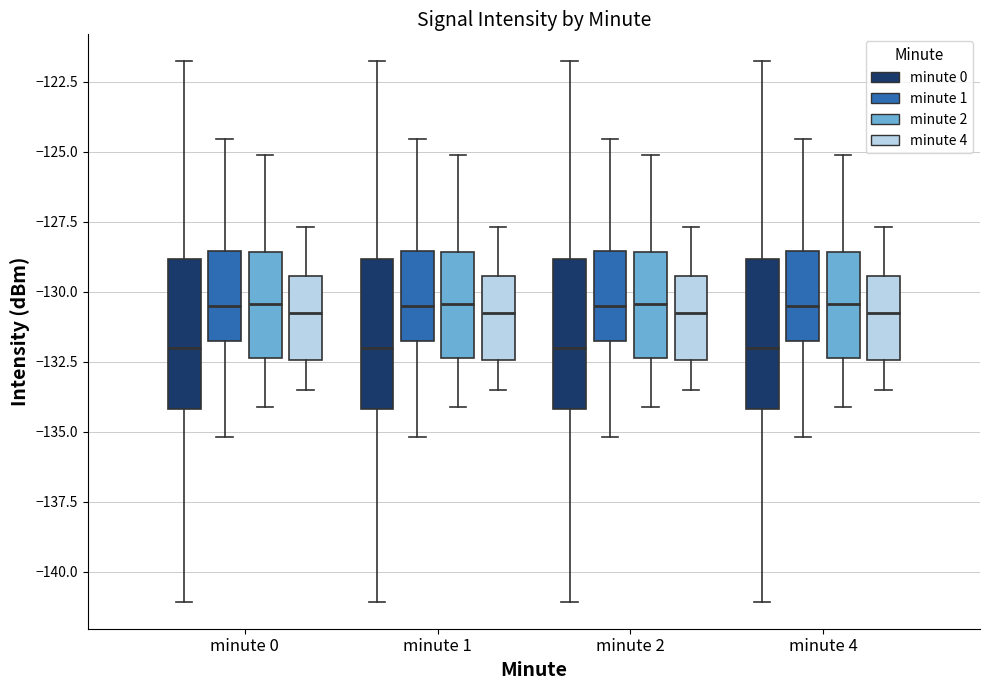

Reading left to right, read every box against the y-axis: the position of its median line, the range the box covers, and the ends of its whiskers. The values are not printed on the chart, so give them approximately, as read against the axis.

minute 0 (minute 0): median -132.0, box -134.0 to -129.0, whiskers -141.0 to -122.0
minute 0 (minute 1): median -130.5, box -131.5 to -128.5, whiskers -135.0 to -124.5
minute 0 (minute 2): median -130.5, box -132.5 to -128.5, whiskers -134.0 to -125.0
minute 0 (minute 4): median -130.5, box -132.5 to -129.5, whiskers -133.5 to -127.5
minute 1 (minute 0): median -132.0, box -134.0 to -129.0, whiskers -141.0 to -122.0
minute 1 (minute 1): median -130.5, box -131.5 to -128.5, whiskers -135.0 to -124.5
minute 1 (minute 2): median -130.5, box -132.5 to -128.5, whiskers -134.0 to -125.0
minute 1 (minute 4): median -130.5, box -132.5 to -129.5, whiskers -133.5 to -127.5
minute 2 (minute 0): median -132.0, box -134.0 to -129.0, whiskers -141.0 to -122.0
minute 2 (minute 1): median -130.5, box -131.5 to -128.5, whiskers -135.0 to -124.5
minute 2 (minute 2): median -130.5, box -132.5 to -128.5, whiskers -134.0 to -125.0
minute 2 (minute 4): median -130.5, box -132.5 to -129.5, whiskers -133.5 to -127.5
minute 4 (minute 0): median -132.0, box -134.0 to -129.0, whiskers -141.0 to -122.0
minute 4 (minute 1): median -130.5, box -131.5 to -128.5, whiskers -135.0 to -124.5
minute 4 (minute 2): median -130.5, box -132.5 to -128.5, whiskers -134.0 to -125.0
minute 4 (minute 4): median -130.5, box -132.5 to -129.5, whiskers -133.5 to -127.5